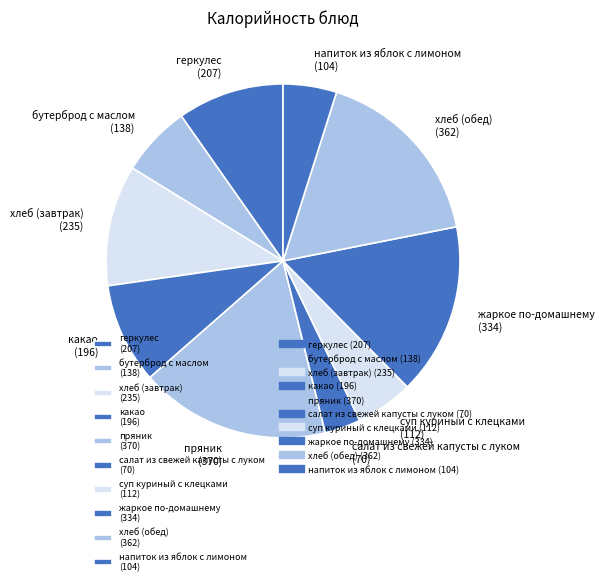

Does суп куриный с клецками represent more than half of the total?

No